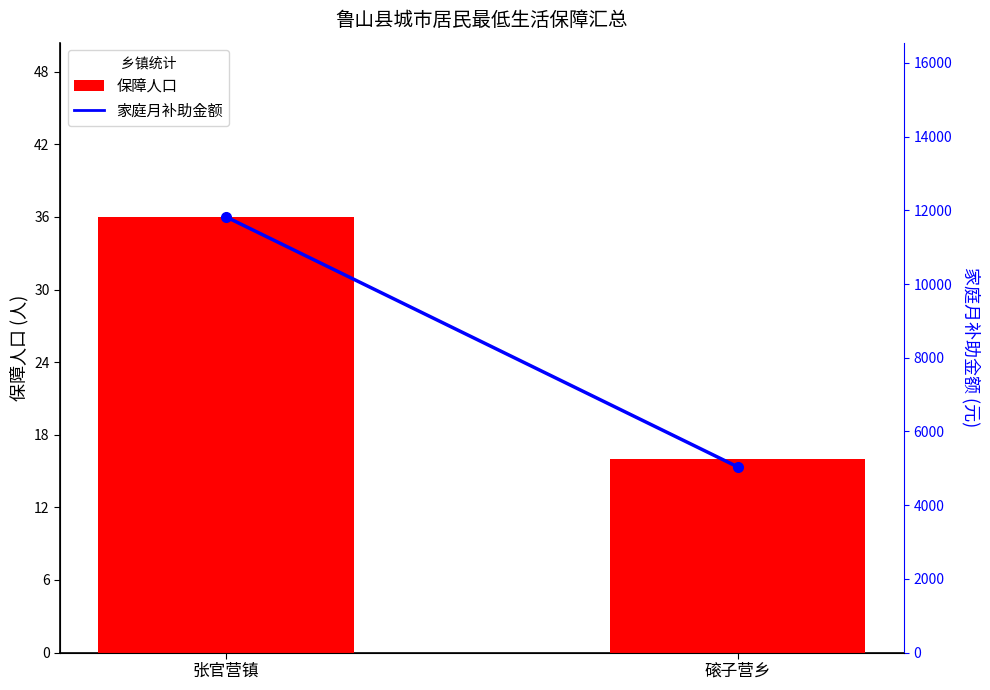

Rank the series by their average value, from highest to lowest.

家庭月补助金额, 保障人口